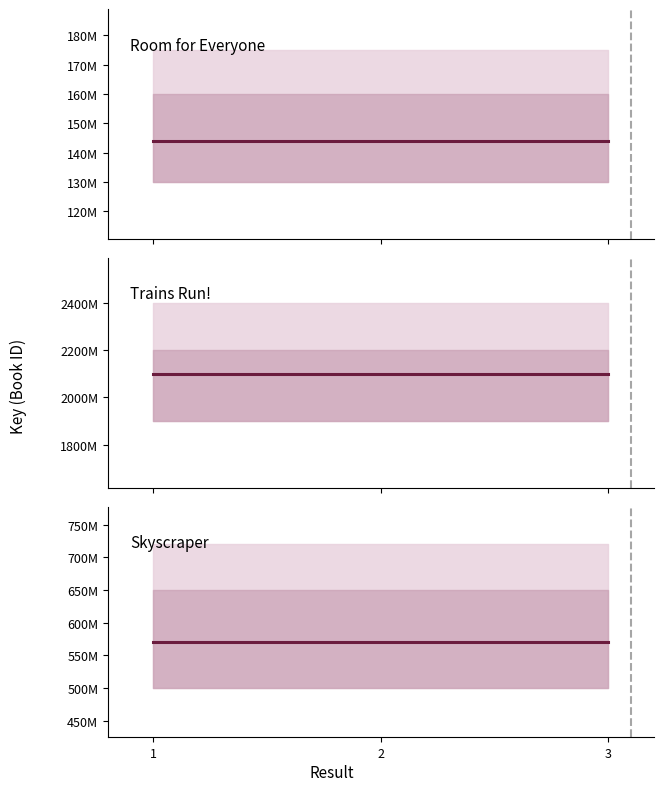

The Skyscraper series shows 904952729 at 11. True or false?

False